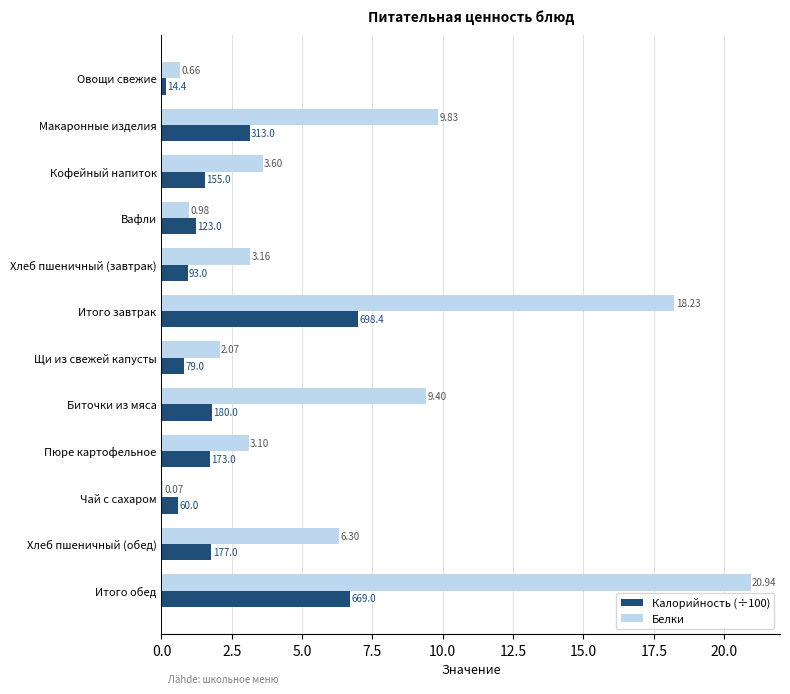

What is the difference between the highest and lowest values at Пюре картофельное?

1.4